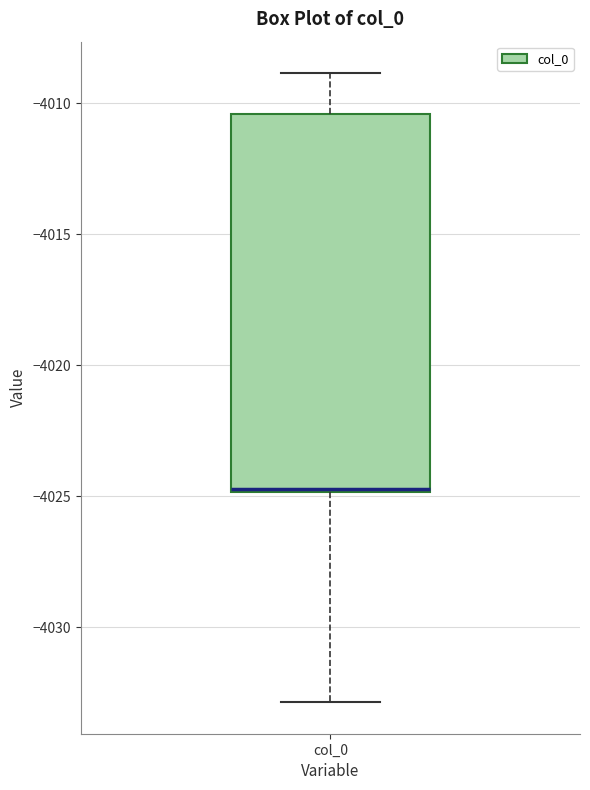

Where is the lower edge of the box for col_0 on the y-axis? The values are not printed on the chart, so give them approximately, as read against the axis.

-4025.0